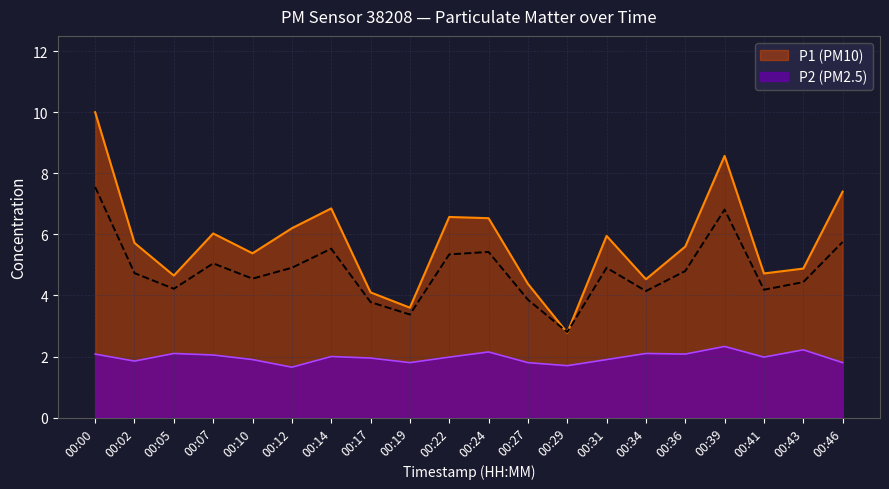

Reading left to right, what are all the values shown in this chart?

P1: 10.0	5.7	4.7	6.0	5.4	6.2	6.8	4.1	3.6	6.6	6.5	4.4	2.8	6.0	4.5	5.6	8.6	4.7	4.9	7.4
P2: 2.1	1.9	2.1	2.0	1.9	1.6	2.0	1.9	1.8	2.0	2.1	1.8	1.7	1.9	2.1	2.1	2.3	2.0	2.2	1.8